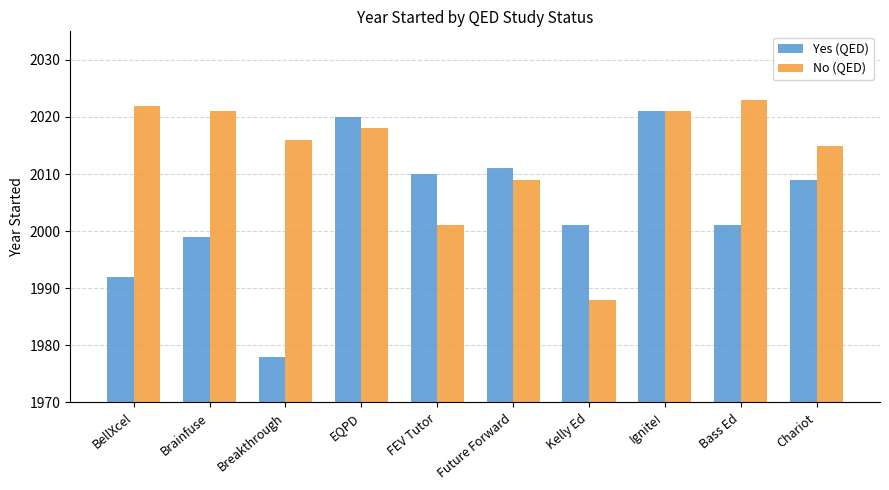

Reading left to right, what are all the values shown in this chart?

Yes (QED): 1992	1999	1978	2020	2010	2011	2001	2021	2001	2009
No (QED): 2022	2021	2016	2018	2001	2009	1988	2021	2023	2015